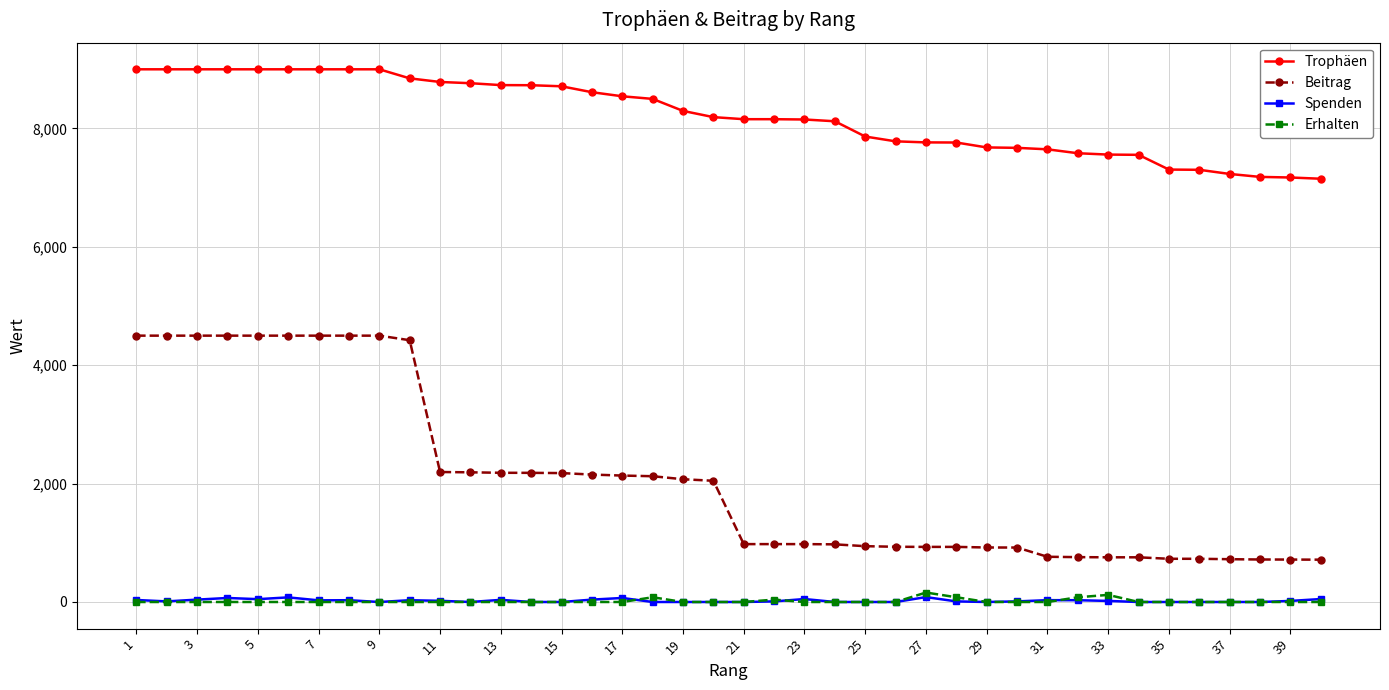

True or false: Erhalten and Trophäen cross at least once.

False